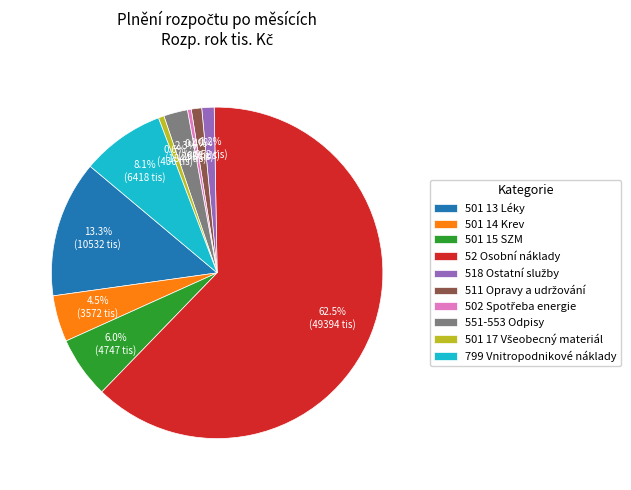

Which has a higher value, 551-553 Odpisy or 501 15 SZM?

501 15 SZM